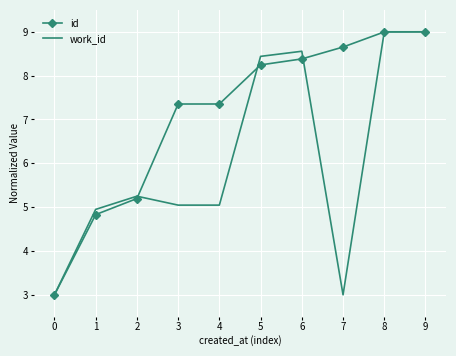

Where is work_id nearest to the value 6?

2